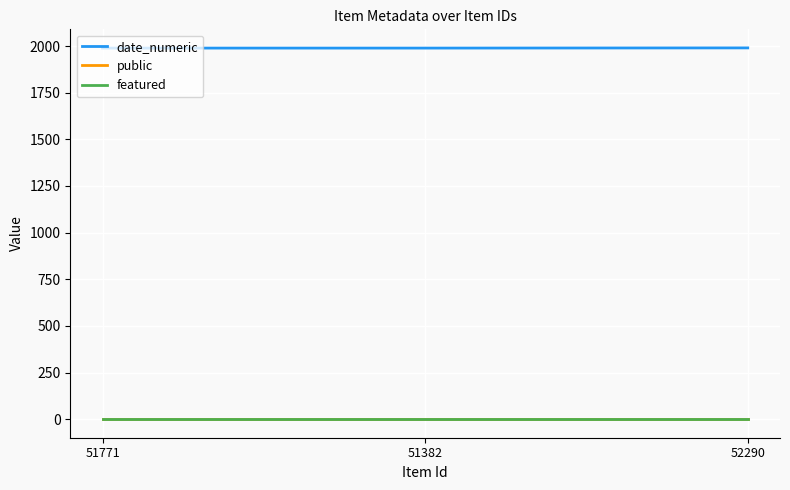

Which series has the largest total across all categories?

date_numeric